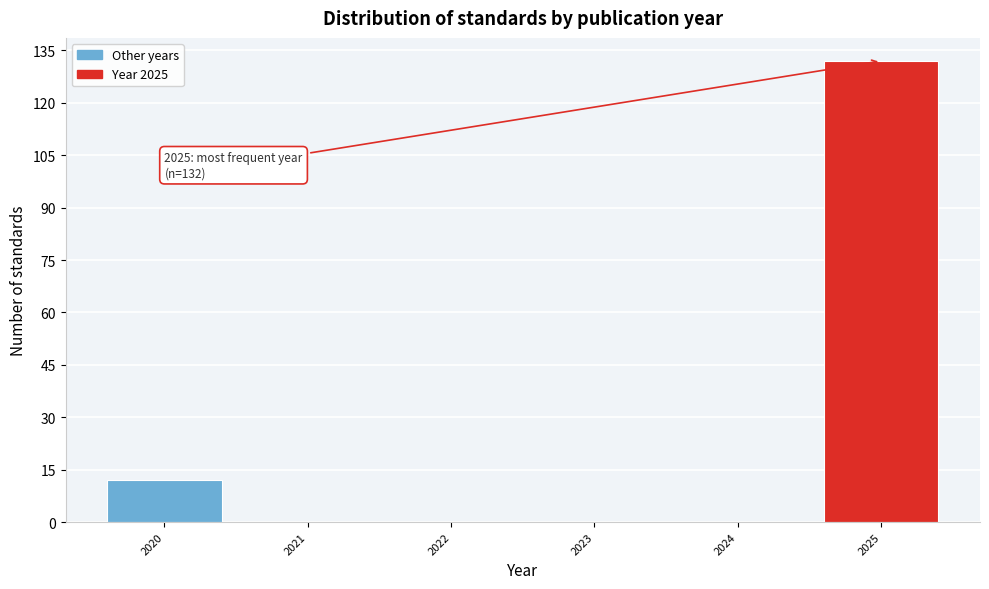

Reading right to left, extract all data points from this chart.

2025=132	2024=0	2023=0	2022=0	2021=0	2020=12